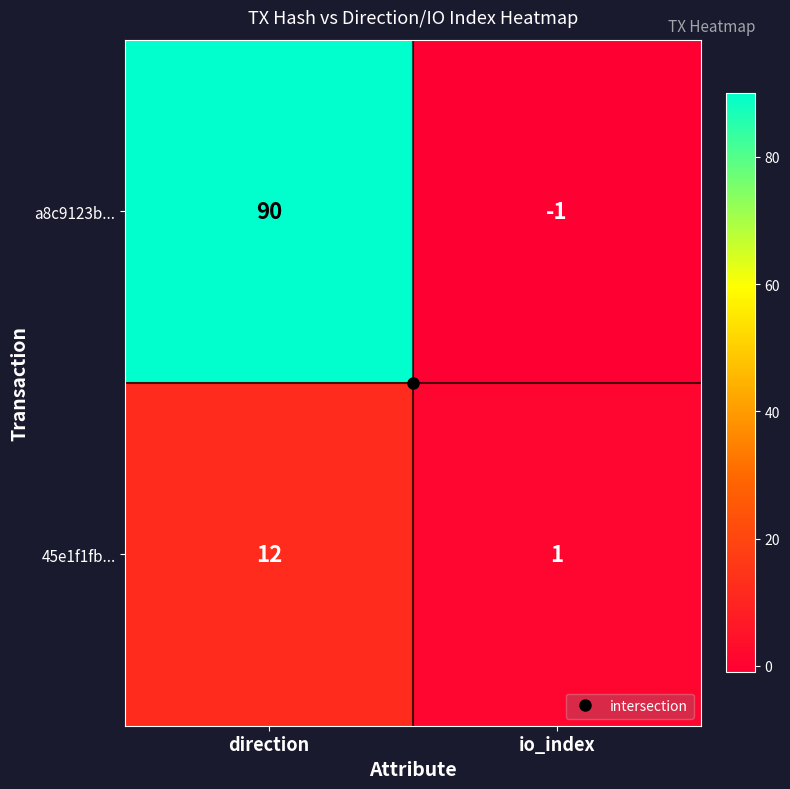

Which series has the largest total across all categories?

a8c9123b...